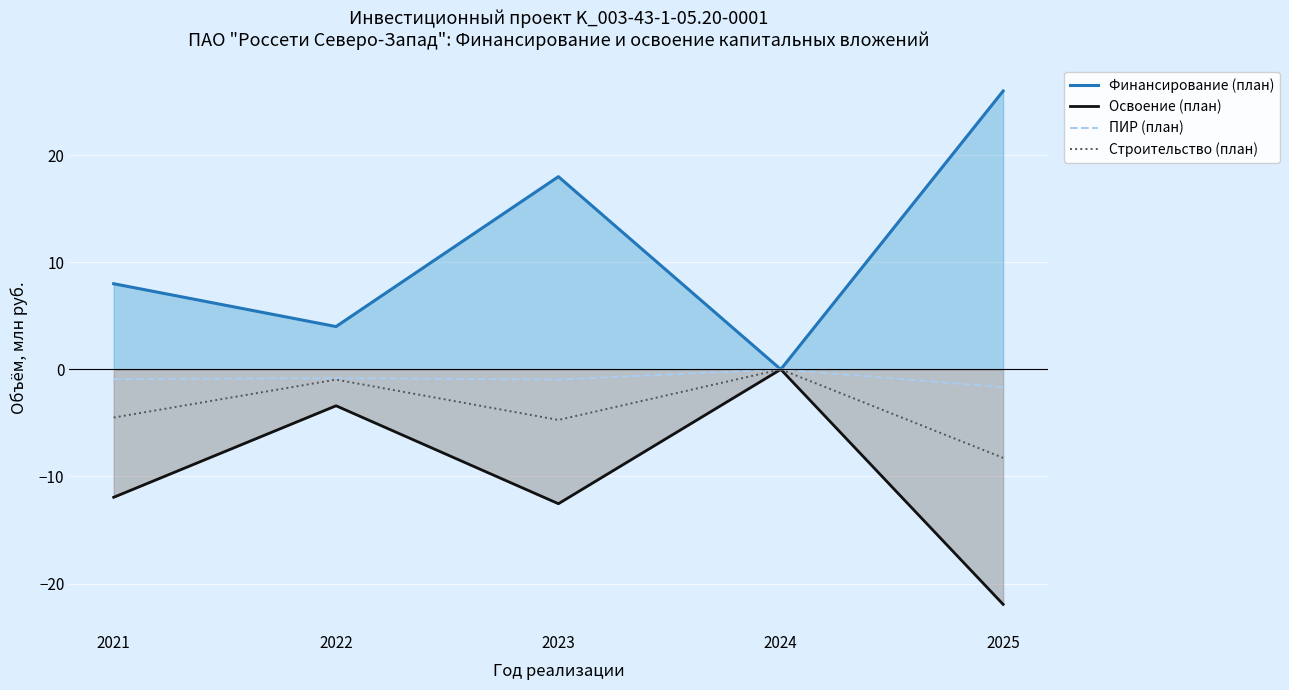

True or false: Освоение (план) and Строительство (план) cross at least once.

False